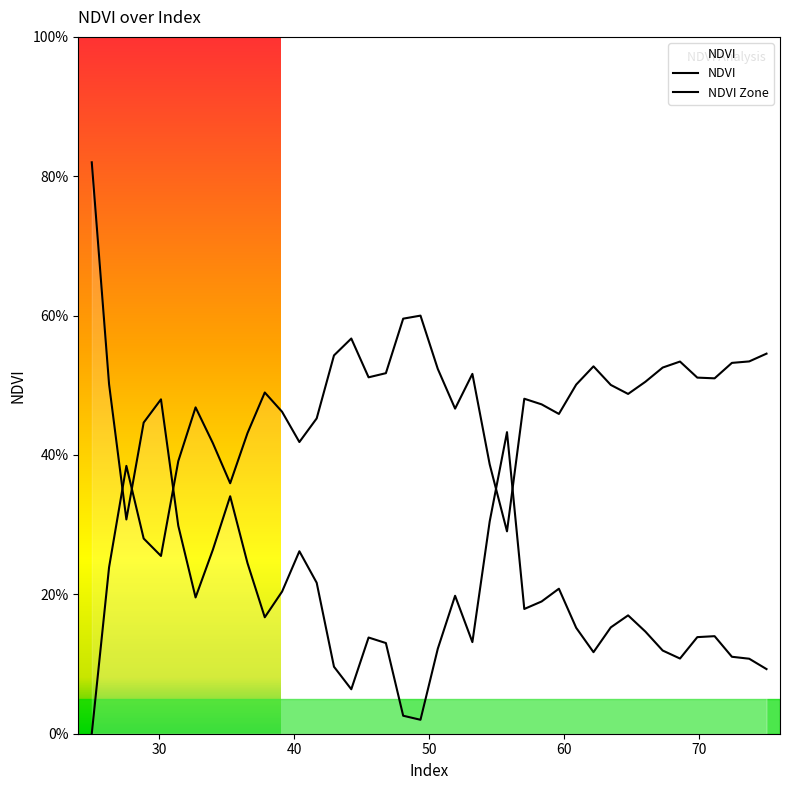

What is the sum of all NDVI values?

8.5